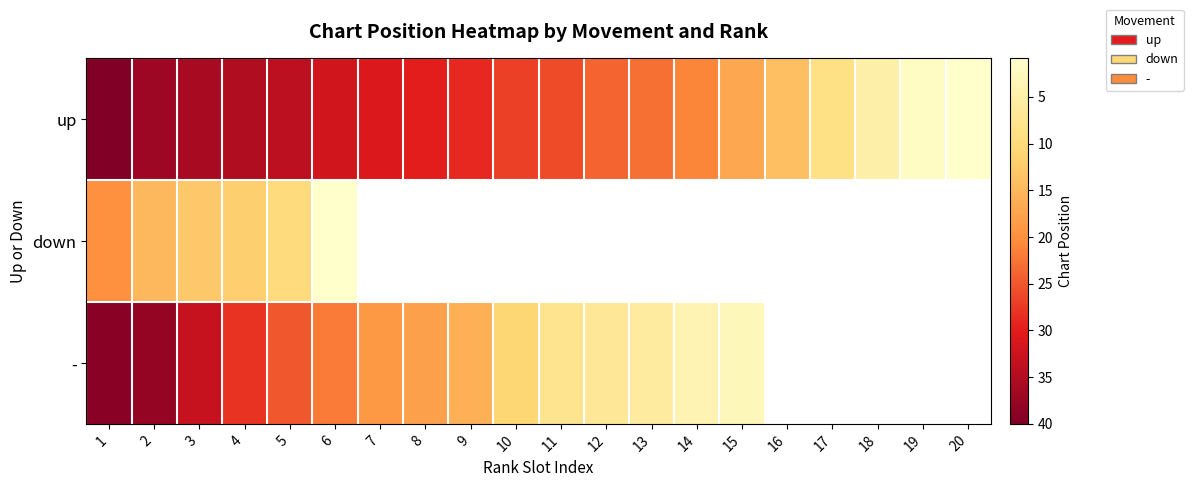

Which category has the highest value across all series?

1